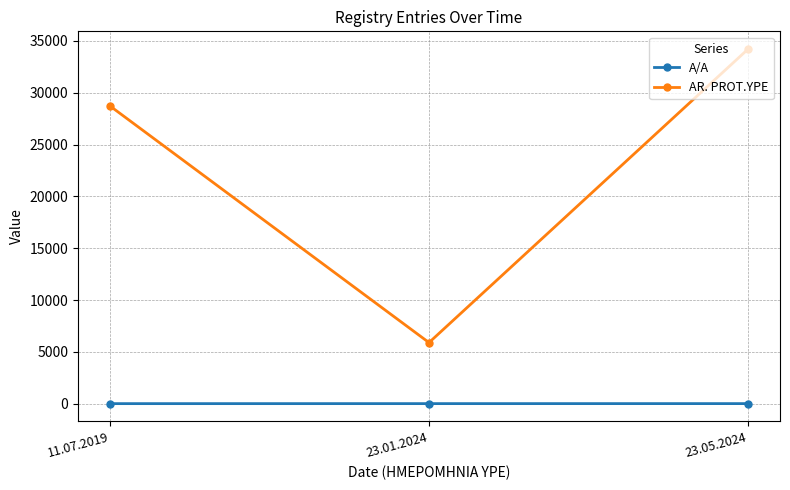

What is the value of the AR. PROT.YPE point at the 1st from the left?

28729